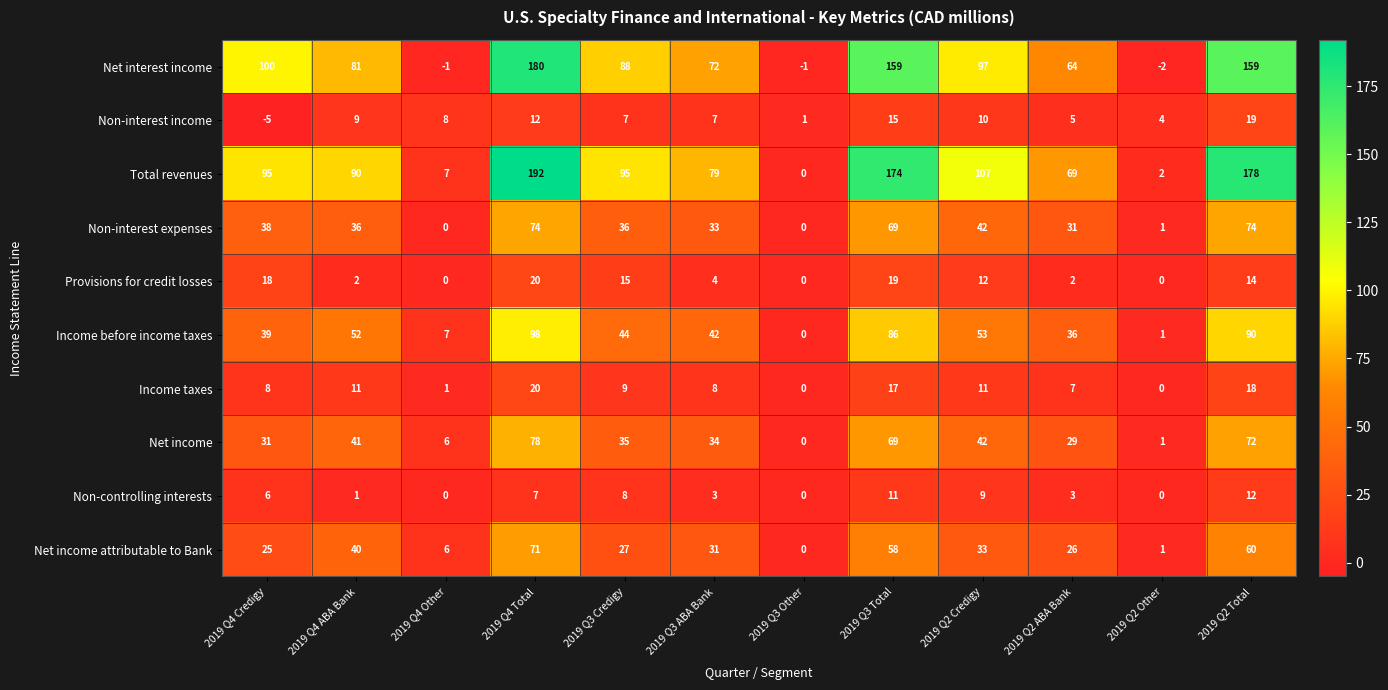

At how many categories does at least one series exceed 146?

3